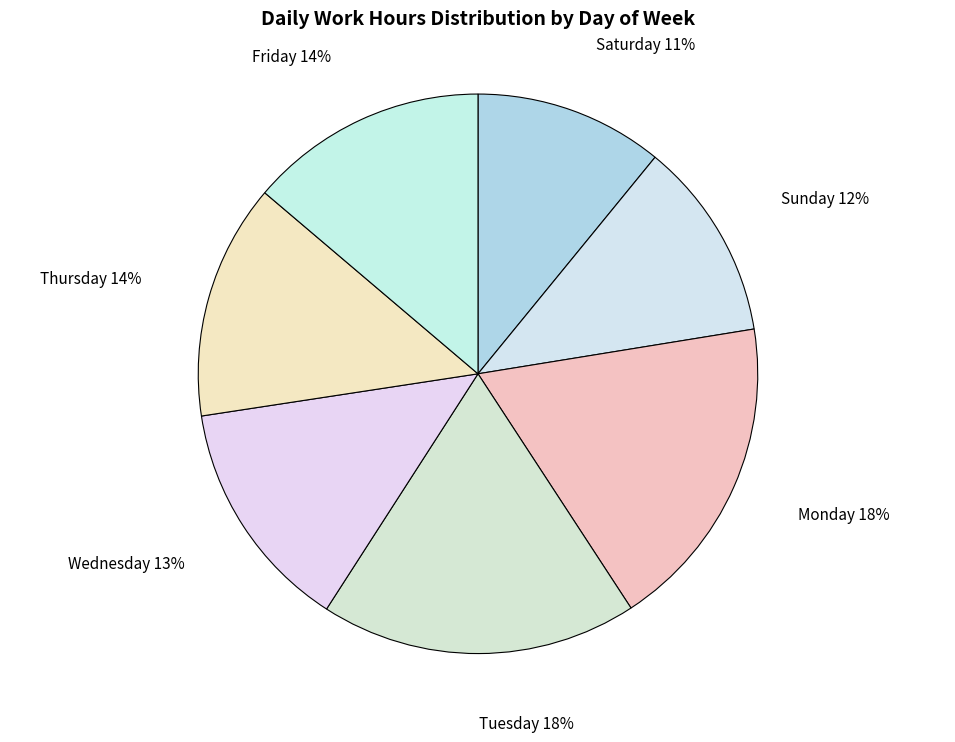

To the nearest percent, what percentage of the pie is Thursday?

14%